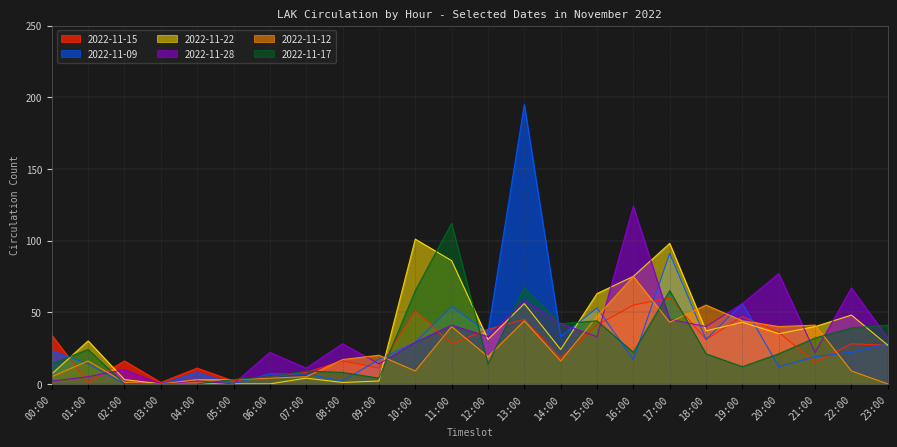

Which series has the largest total across all categories?

2022-11-22